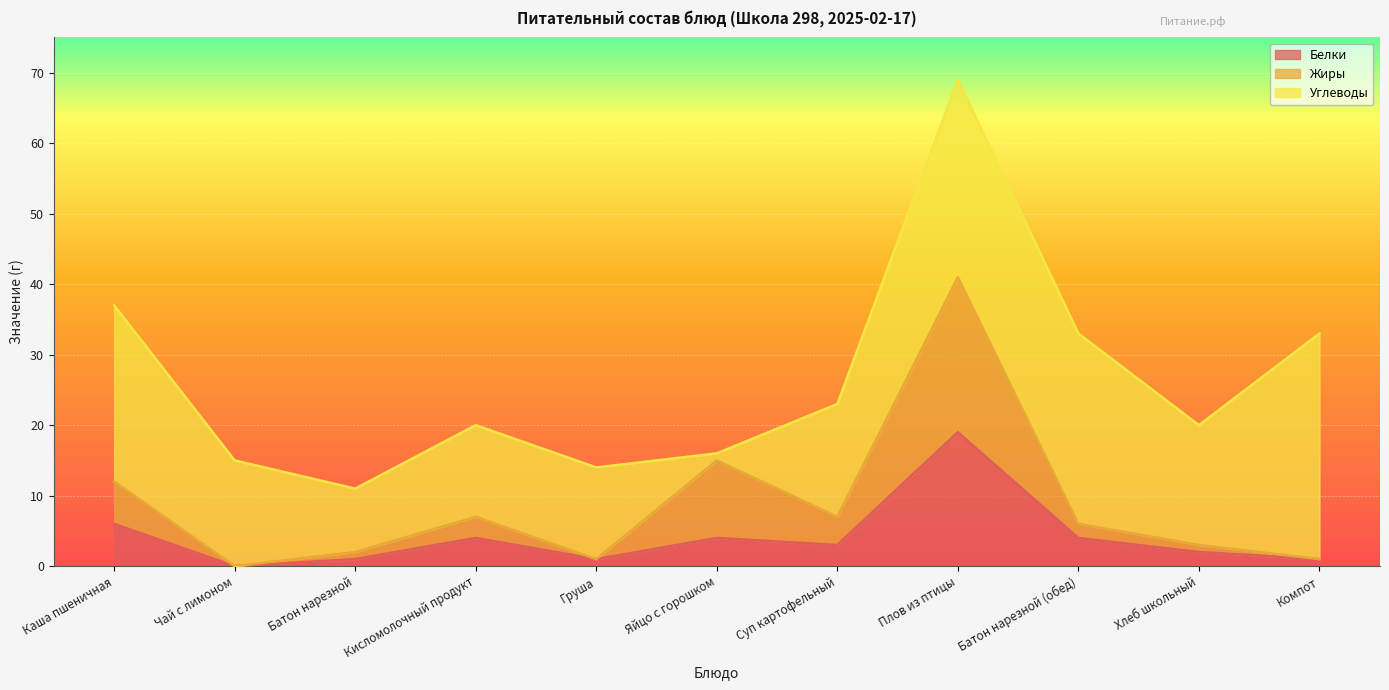

What is the value of the Белки point at the 3rd from the left?

1